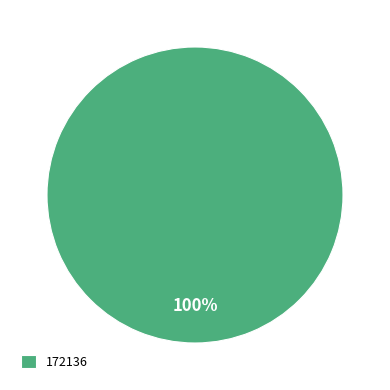

Rank the categories by value from lowest to highest.

172136